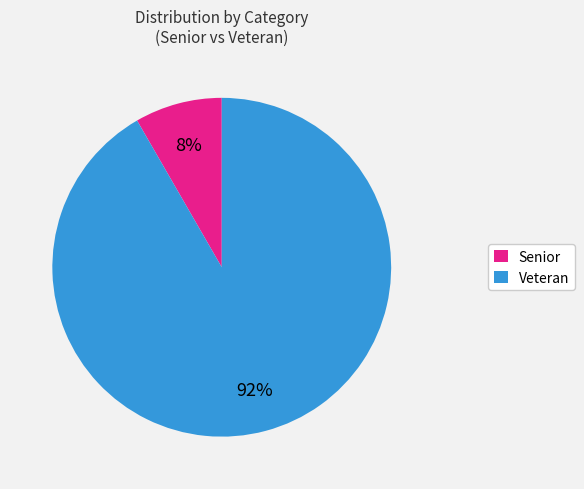

Which slice is the smallest?

Senior